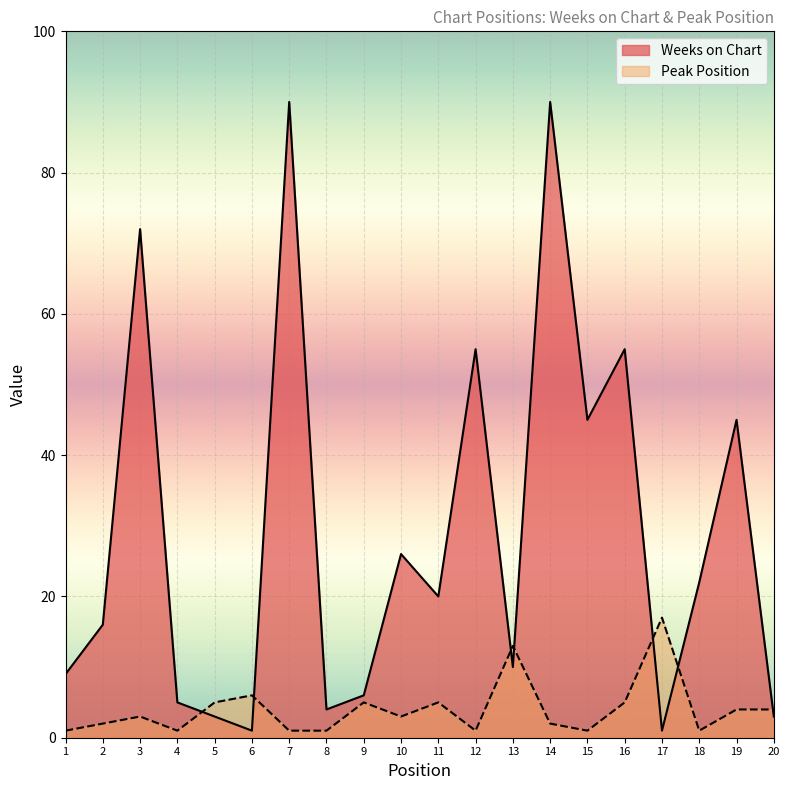

Where is the first local maximum for Peak Position?

3